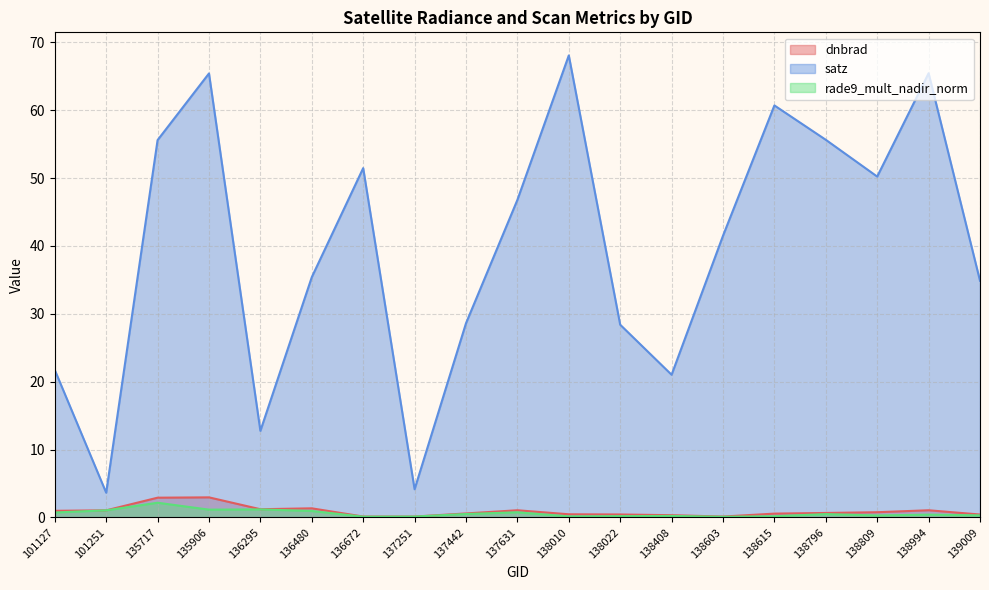

List the labels in order of satz value, largest first.

138010, 138994, 135906, 138615, 138796, 135717, 136672, 138809, 137631, 138603, 136480, 139009, 137442, 138022, 101127, 138408, 136295, 137251, 101251